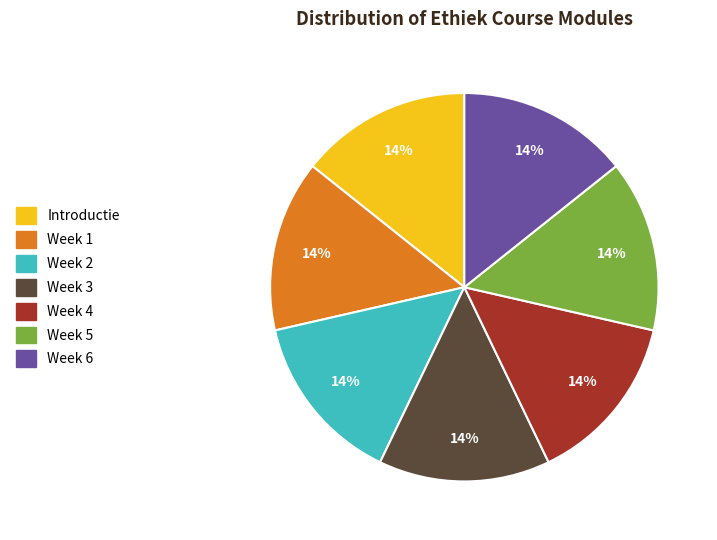

True or false: Week 5 accounts for 3% of the total.

False